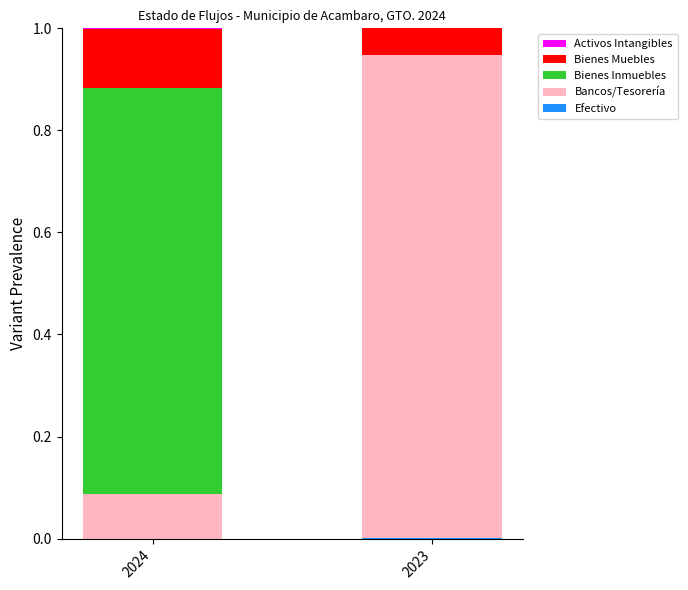

Rank the series by their maximum value, from lowest to highest.

Efectivo, Activos Intangibles, Bienes Muebles, Bienes Inmuebles, Bancos/Tesorería